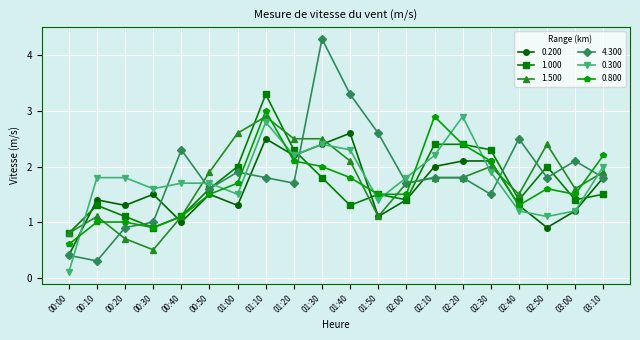

Which series ends up on top after the final intersection of 0.800 and 0.300?

0.800